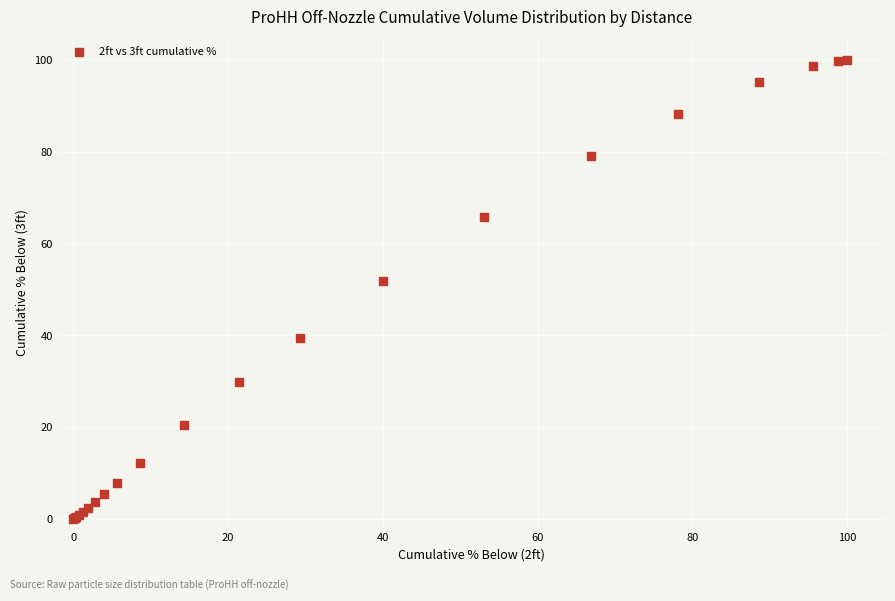

What Y value in the scatter plot is closest to 50?

51.9